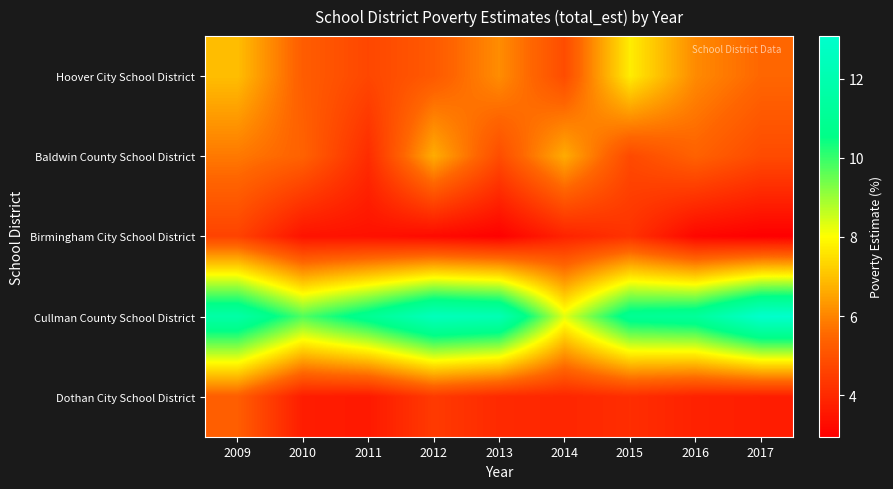

At 2017, list the series in order from largest to smallest.

Cullman County School District, Hoover City School District, Baldwin County School District, Dothan City School District, Birmingham City School District